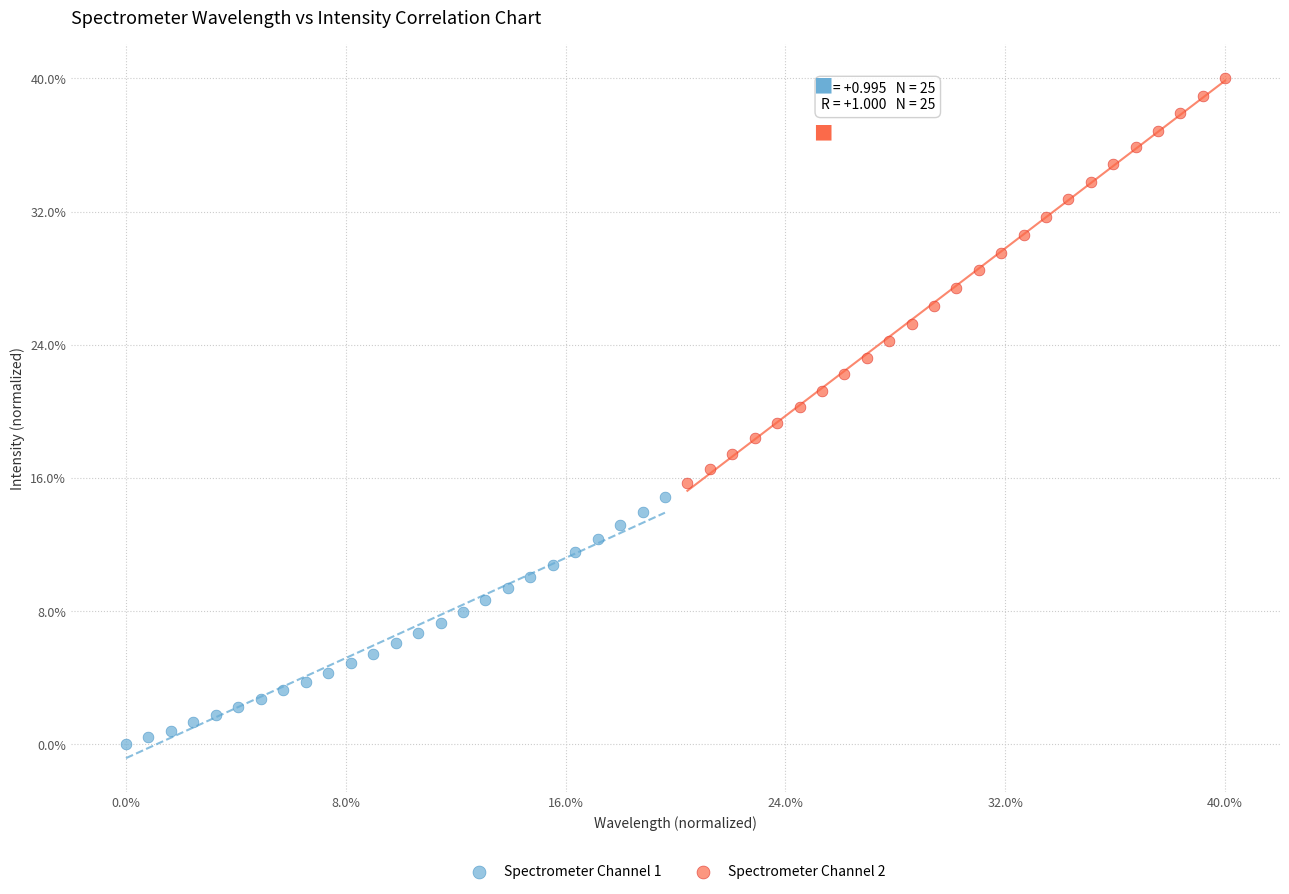

What are all the series names shown in the legend?

Spectrometer Channel 1, Spectrometer Channel 2